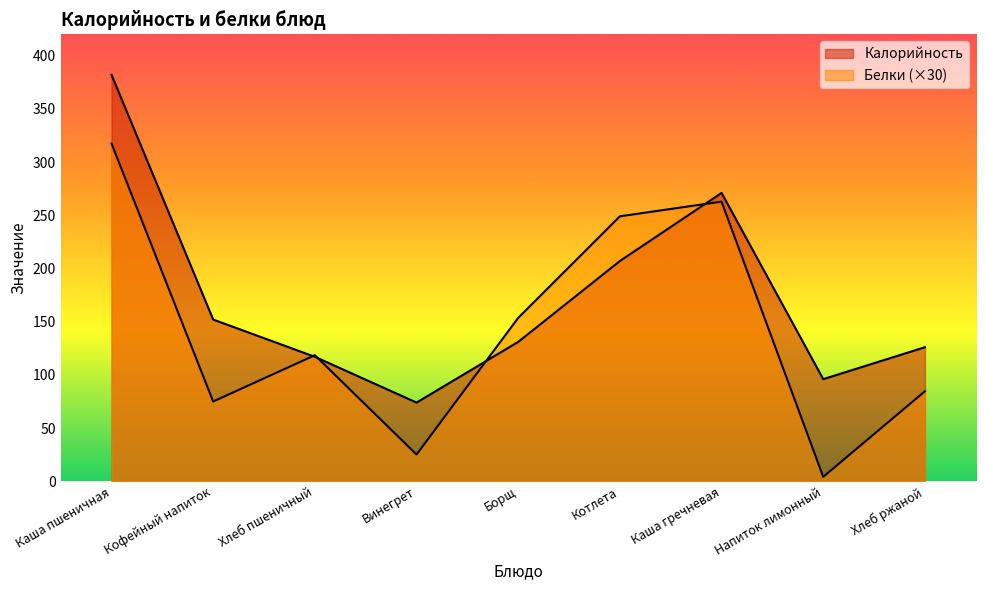

Rank the series at Кофейный напиток from highest to lowest value.

Калорийность, Белки